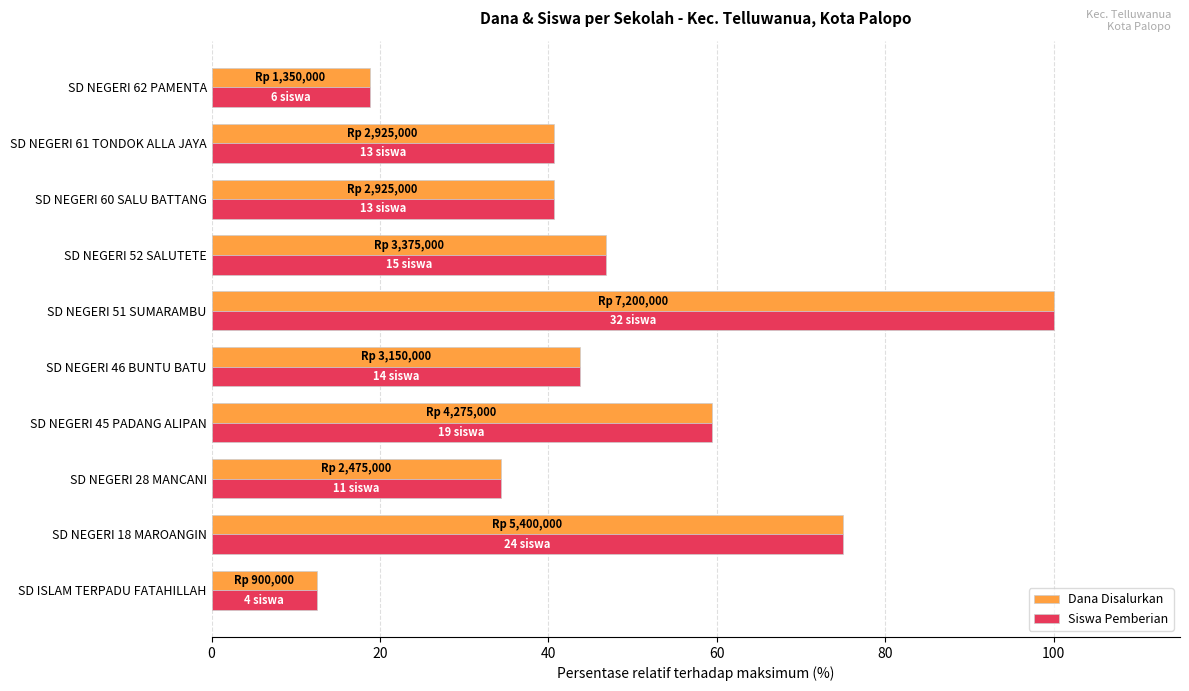

The value of Siswa Pemberian at SD ISLAM TERPADU FATAHILLAH is 4.4. True or false?

False